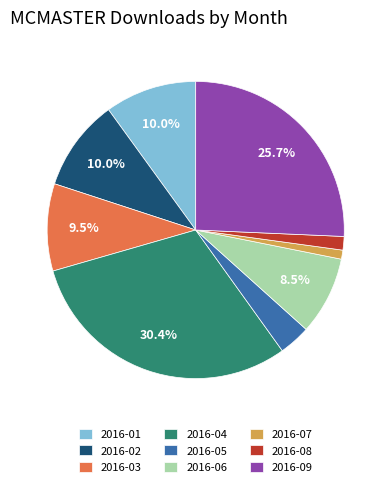

What percentage is the 2016-02 slice, to the nearest percent?

10%